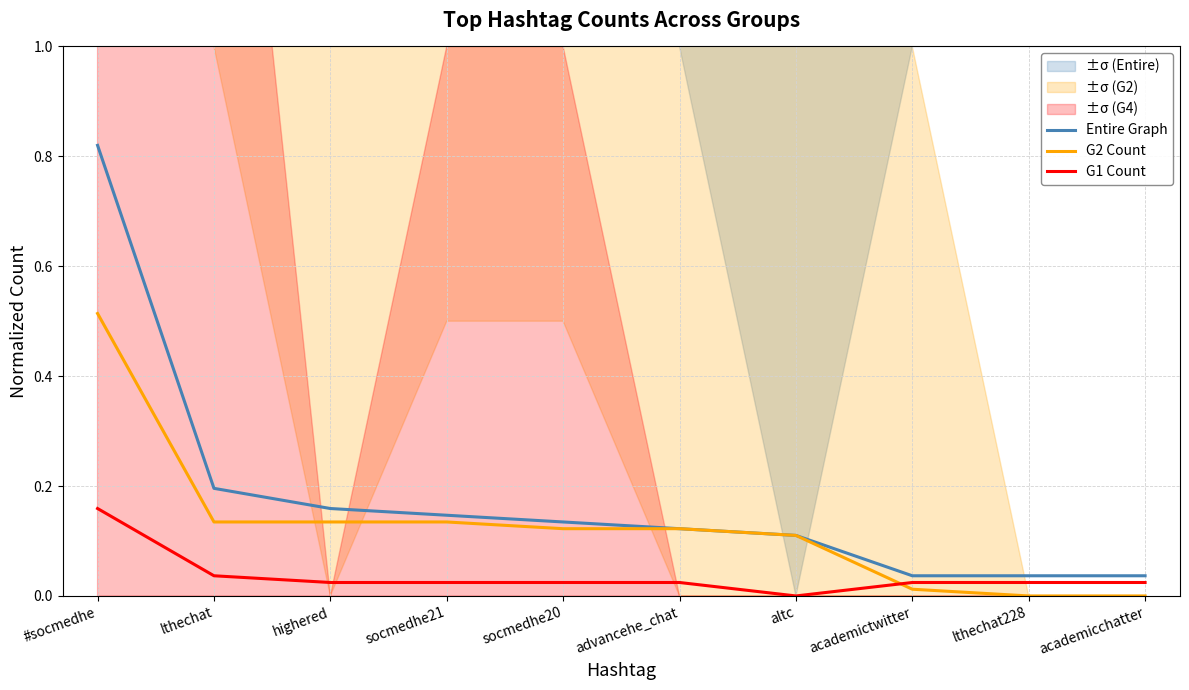

True or false: G1 Count and Entire Graph cross at least once.

False